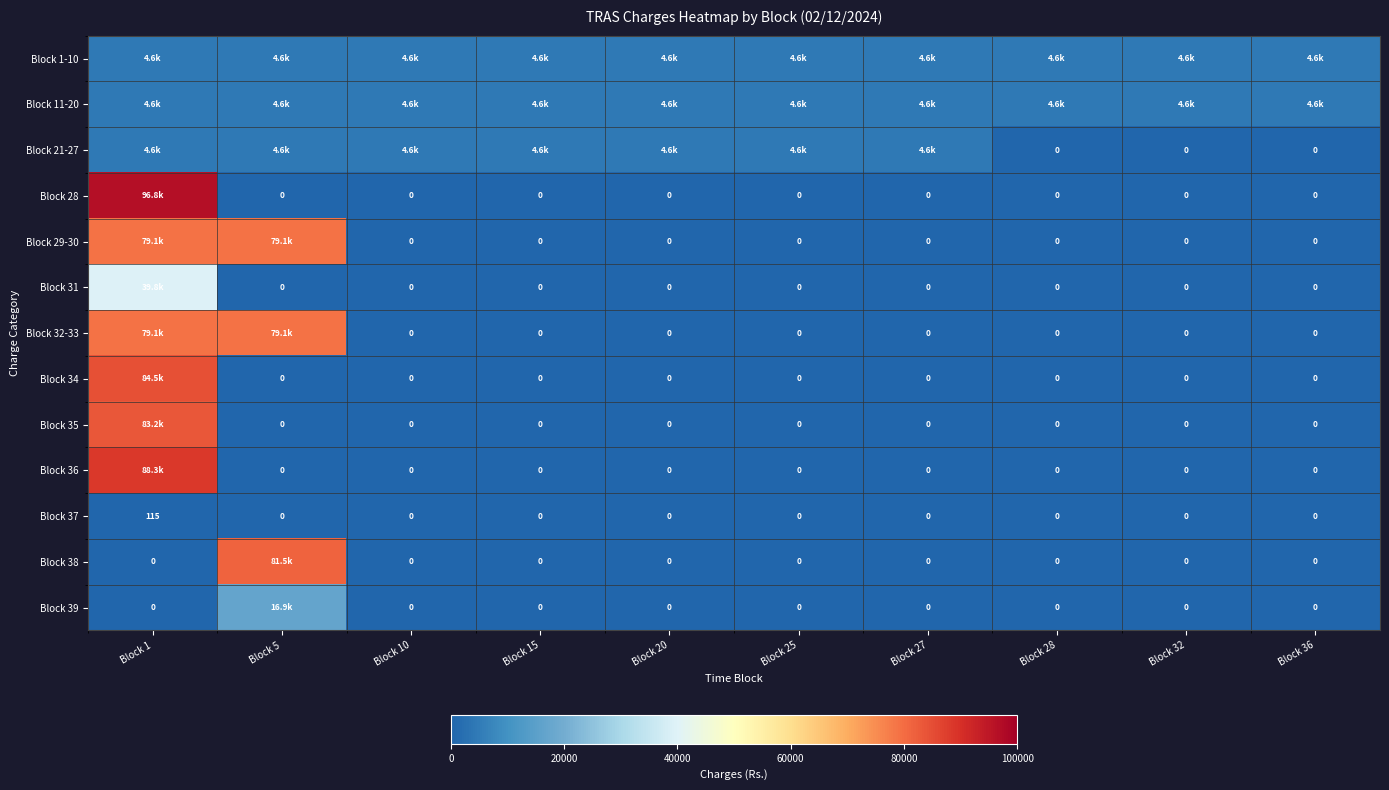

The value of Block 21-27 at Block 28 is 0.0. True or false?

True